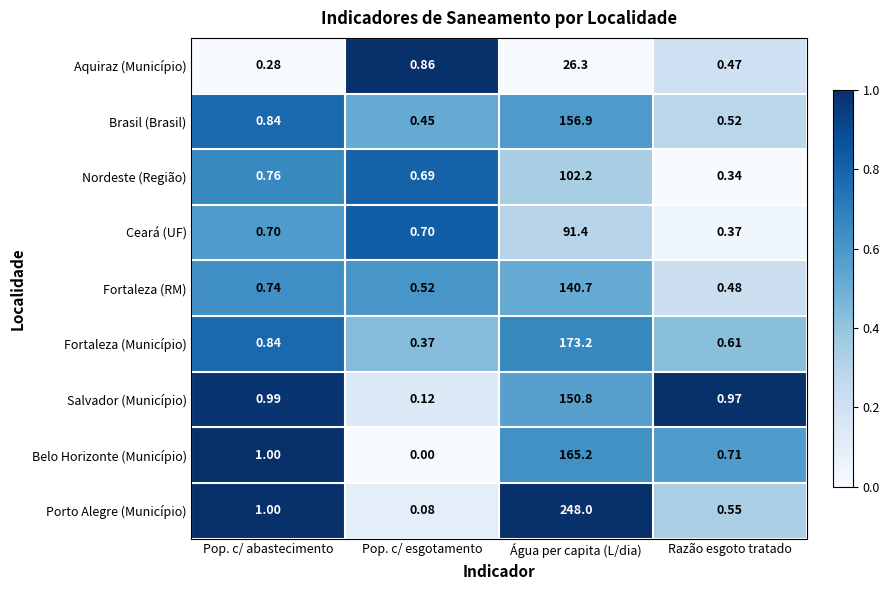

Which series changed the most between Pop. c/ abastecimento and Razão esgoto tratado?

Porto Alegre (Município)